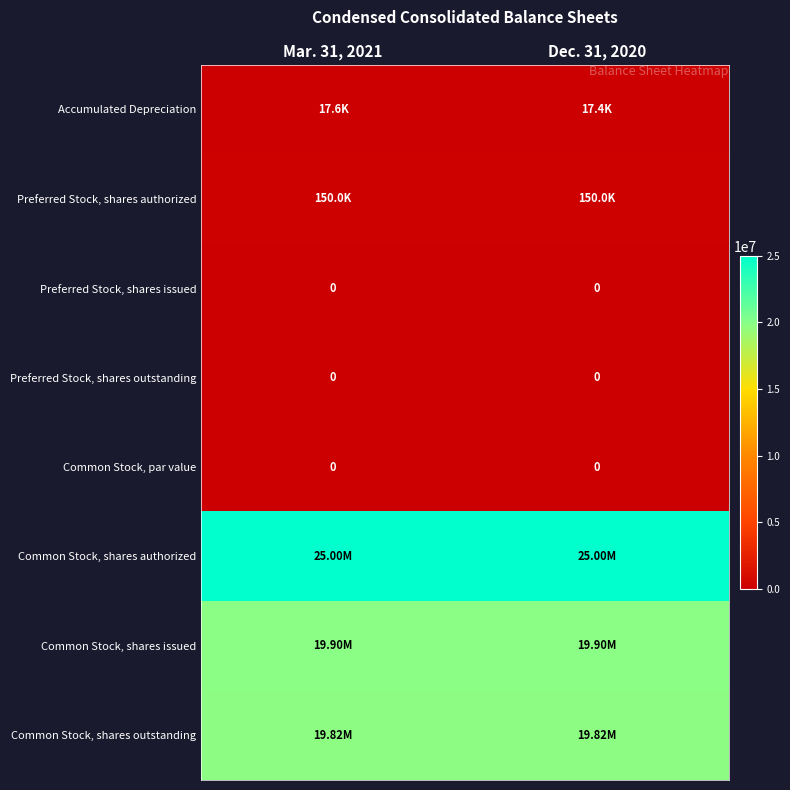

At which label does Preferred Stock, shares issued reach its peak?

Mar. 31, 2021